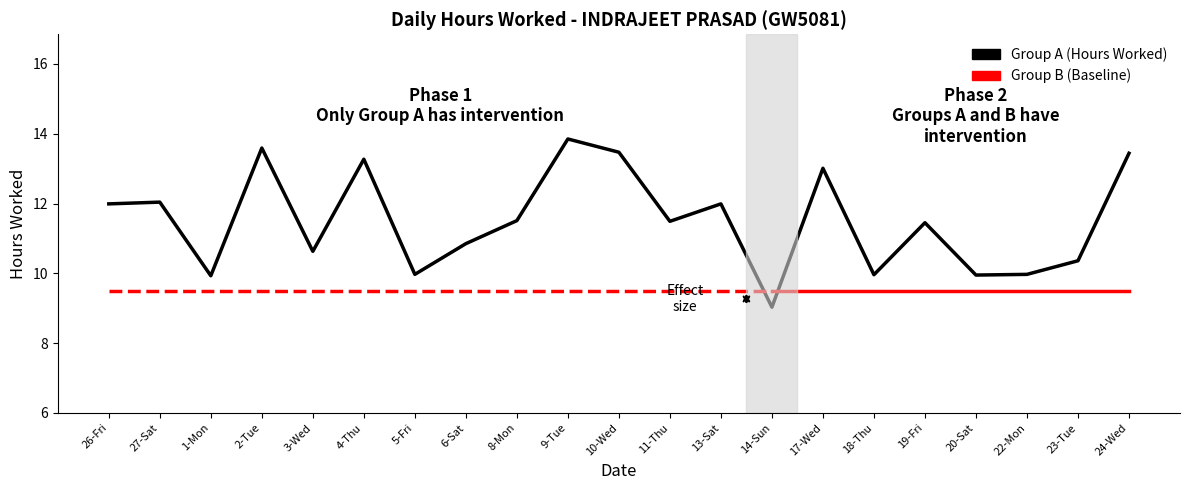

Where is the first local minimum?

1-Mon